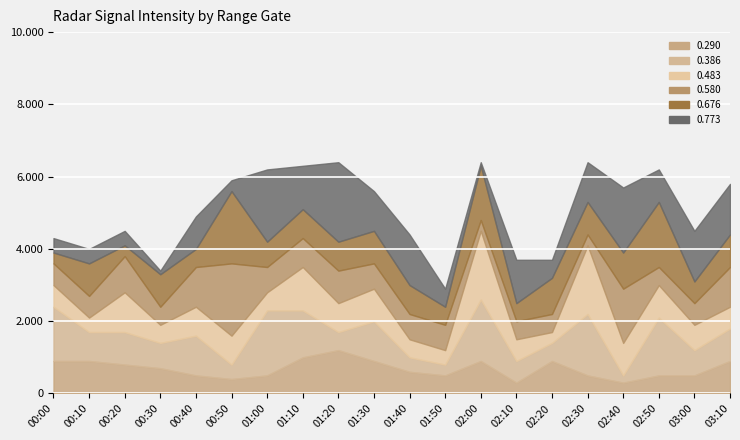

What position from the left is 00:40?

5